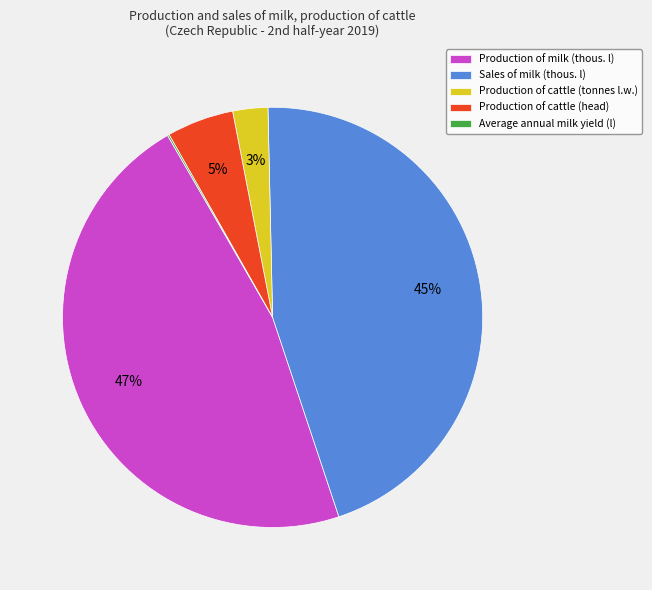

Between Production of cattle (head) and Production of cattle (tonnes l.w.), which is larger?

Production of cattle (head)